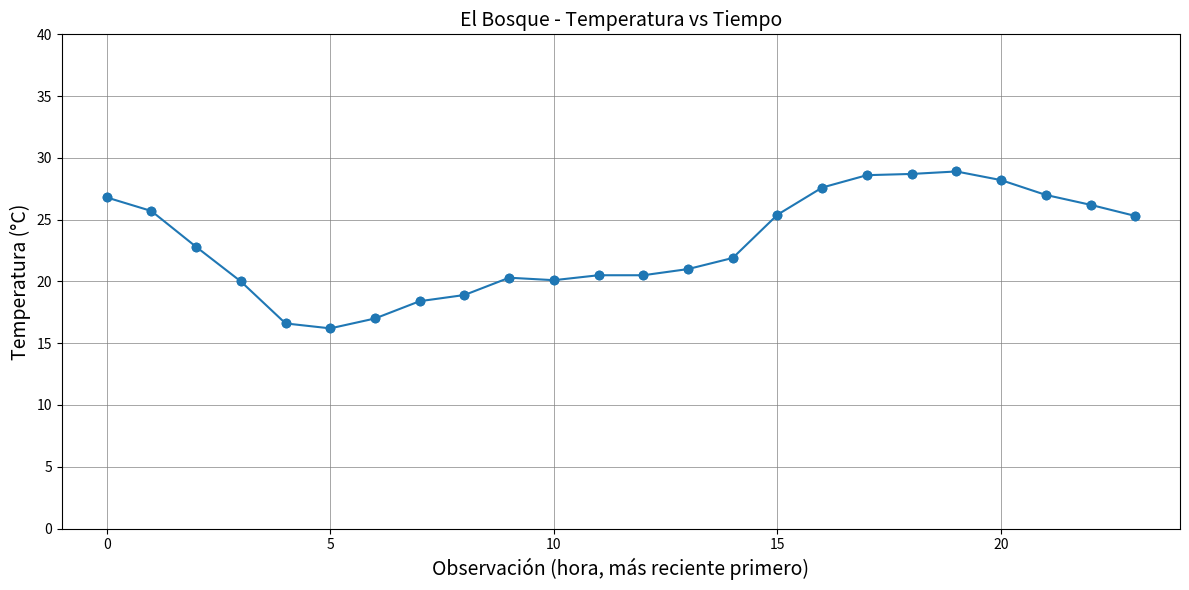

What is the smallest value displayed?

16.2